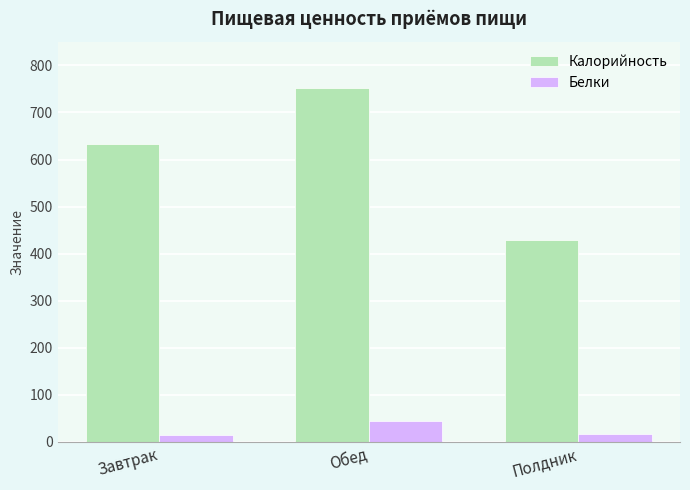

What is the spread (max minus min) of values at Завтрак?

619.5